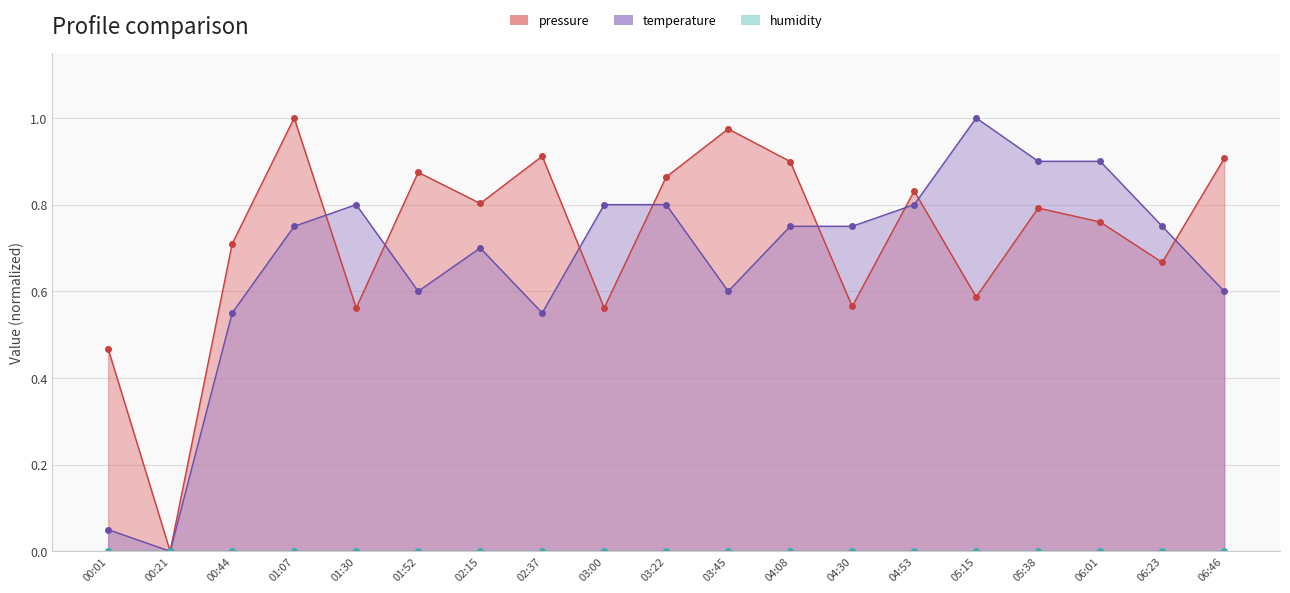

Which category has the lowest value in the temperature series?

00:21